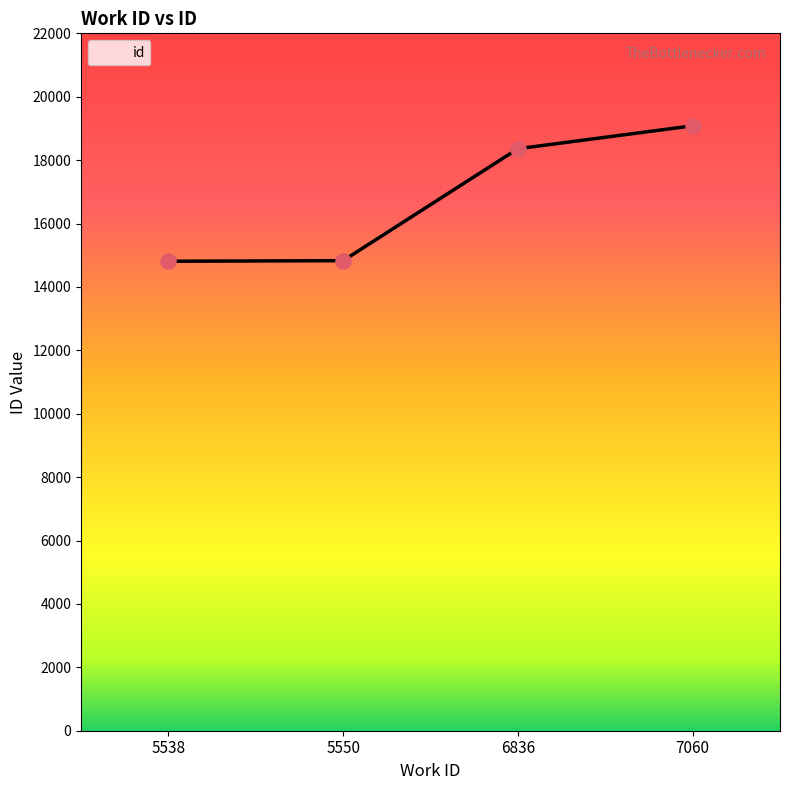

Approximately how many times larger is the value at 7060 compared to 6836?

1.0